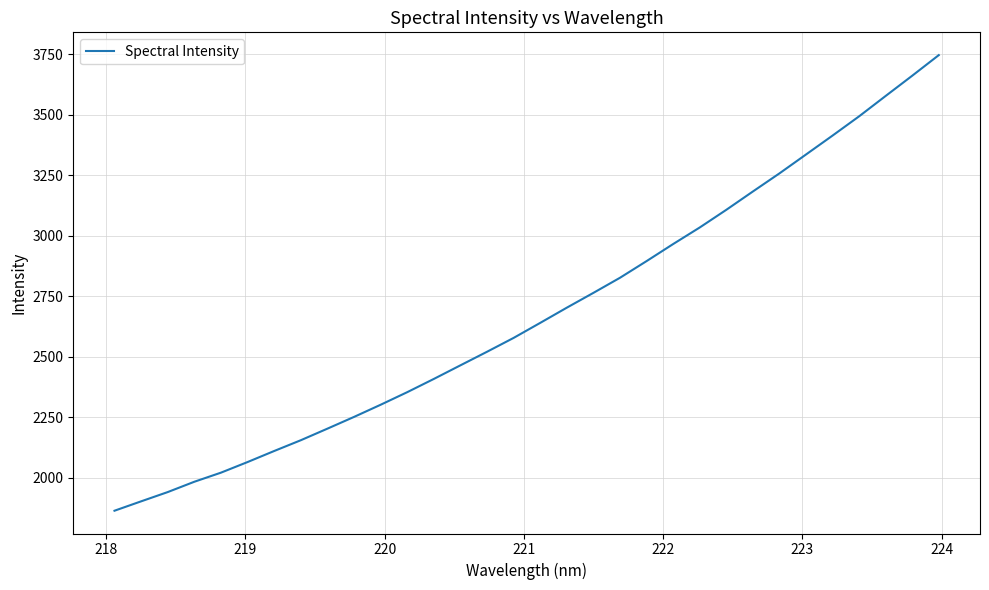

What is the difference between the maximum and minimum values?

1882.7